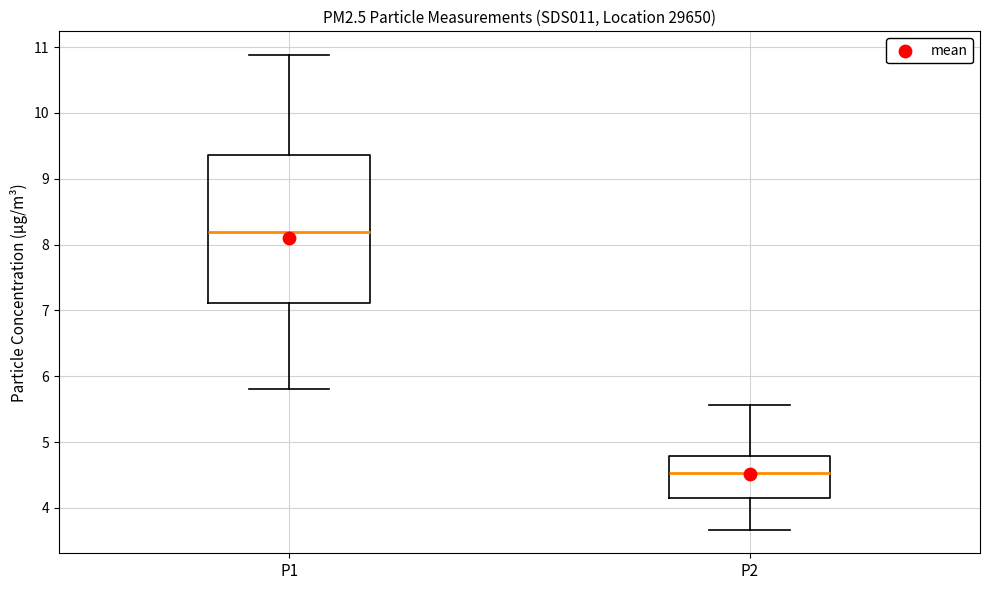

Reading left to right, transcribe this box plot: for each box, give where its median line is, the range the box spans, and where its two whiskers end, as read against the y-axis. The values are not printed on the chart, so give them approximately, as read against the axis.

P1: median 8.2, box 7.1 to 9.4, whiskers 5.8 to 10.9
P2: median 4.5, box 4.2 to 4.8, whiskers 3.7 to 5.6